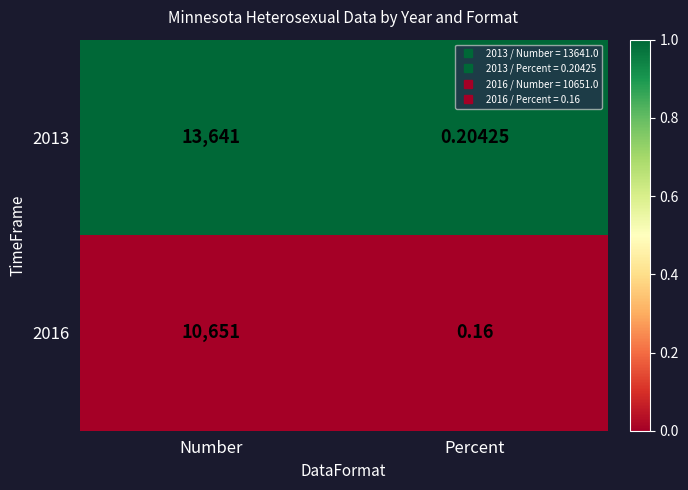

Where is 2016 nearest to the value 5325?

Percent